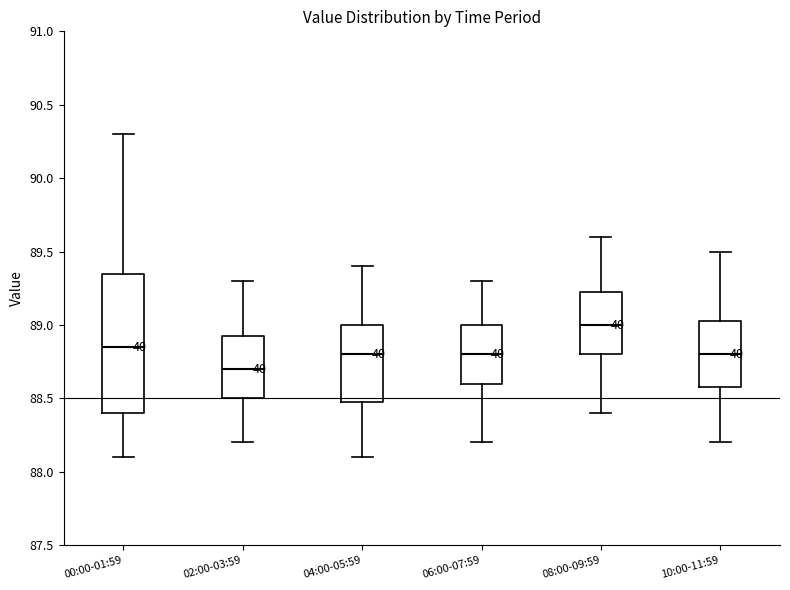

Where does the lower whisker of the box for 04:00-05:59 end on the y-axis? The values are not printed on the chart, so give them approximately, as read against the axis.

88.10